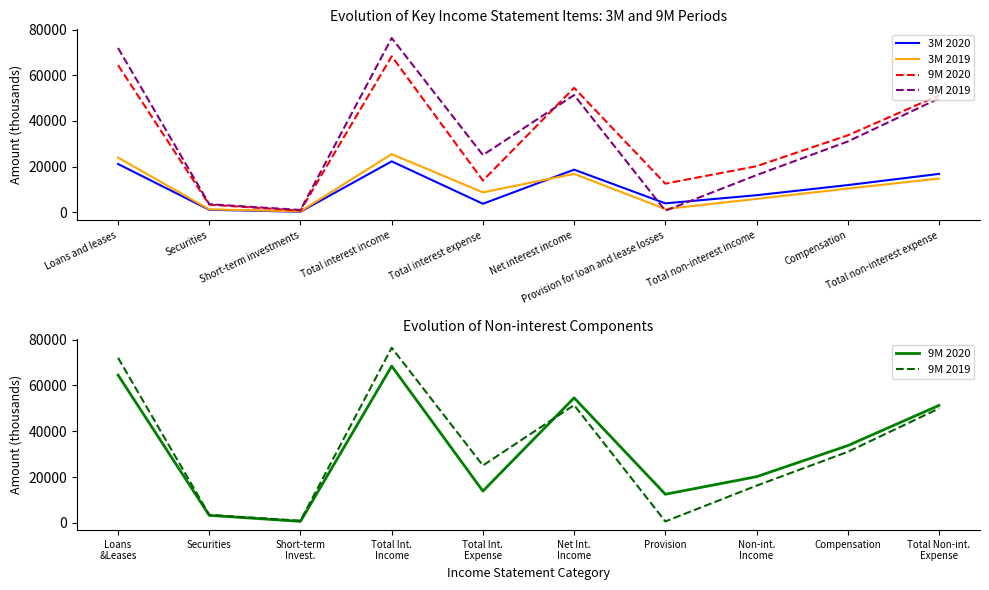

What is the maximum value shown in the chart?

76427